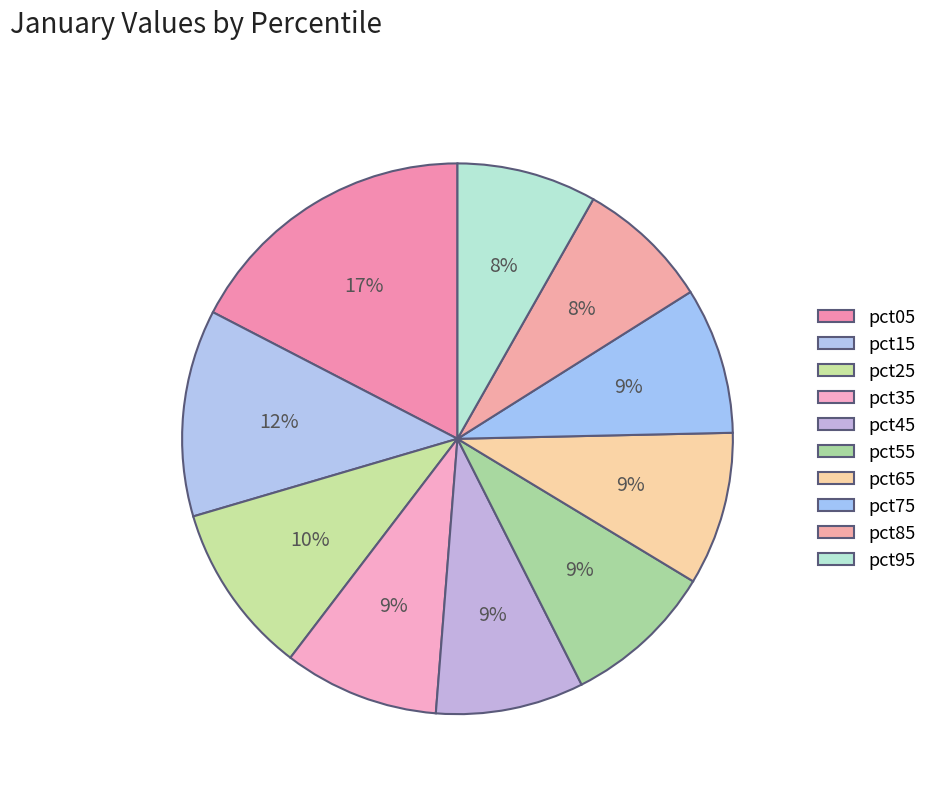

Does any single category account for the majority?

No